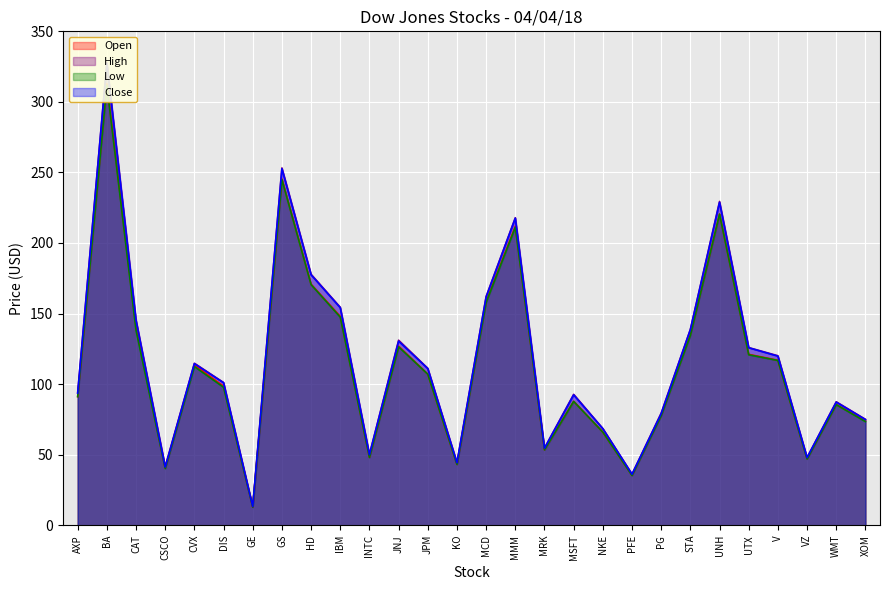

True or false: Low has more than 0 points higher than both neighbors.

True